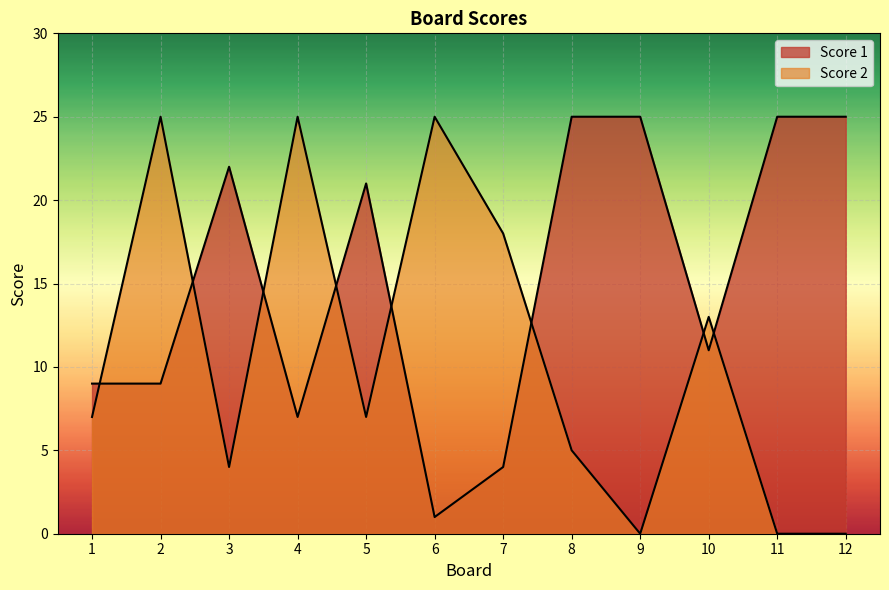

At 4, list the series in order from largest to smallest.

Score 2, Score 1